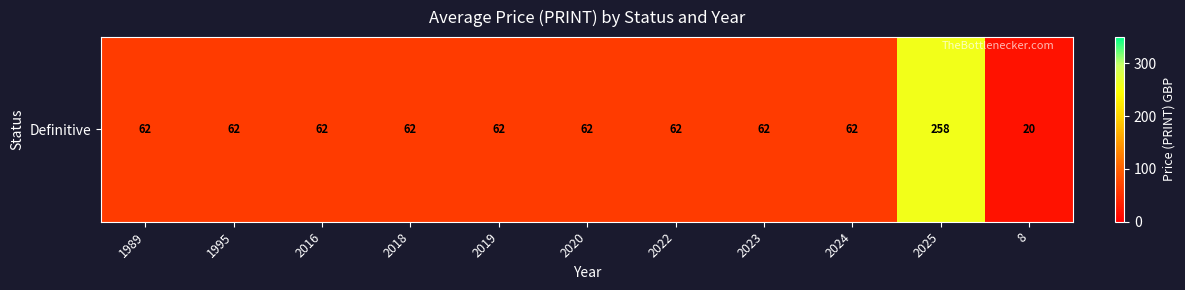

What is the approximate value at 2023?

62